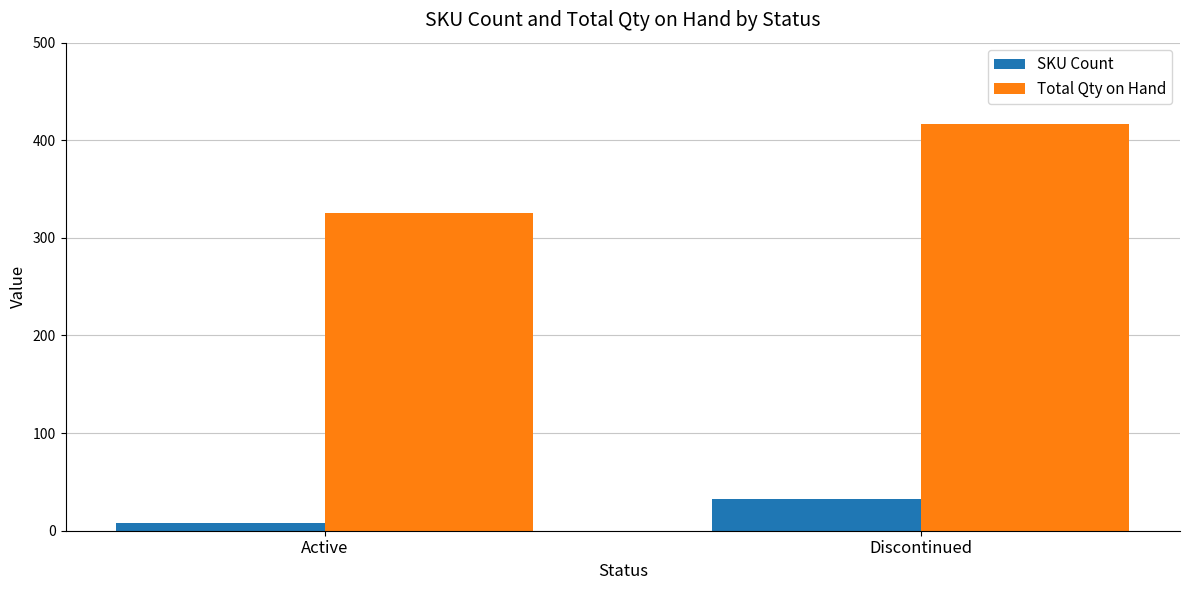

Reading left to right, list all the values displayed in this chart.

SKU Count: Active=8	Discontinued=32
Total Qty on Hand: Active=325	Discontinued=417